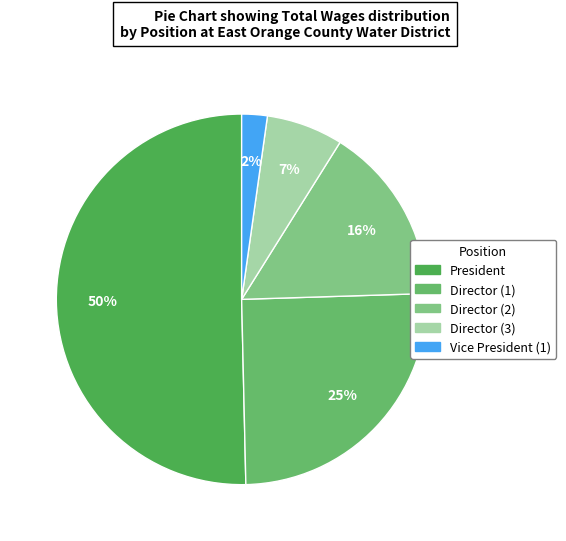

To the nearest percent, what is the average slice percentage?

20%